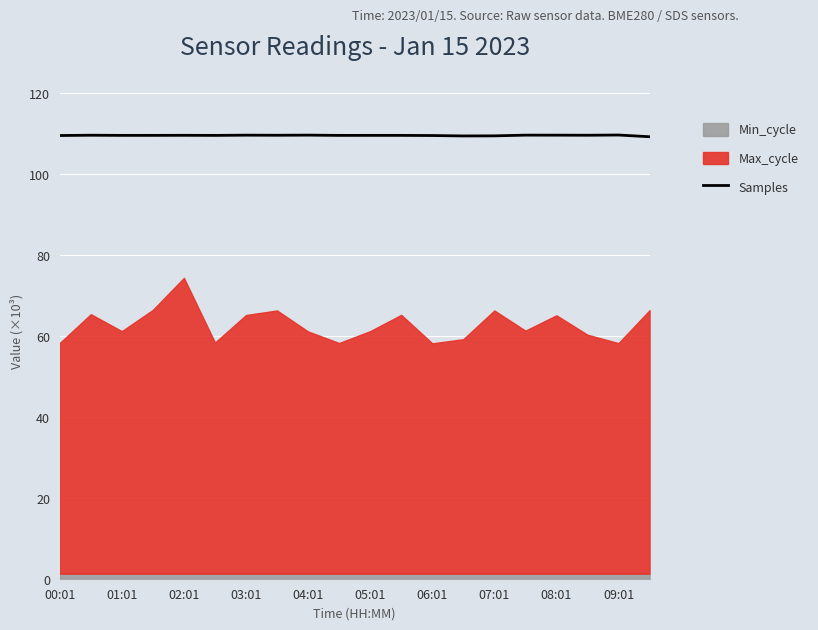

What is the lowest value of the Samples series?

109.2